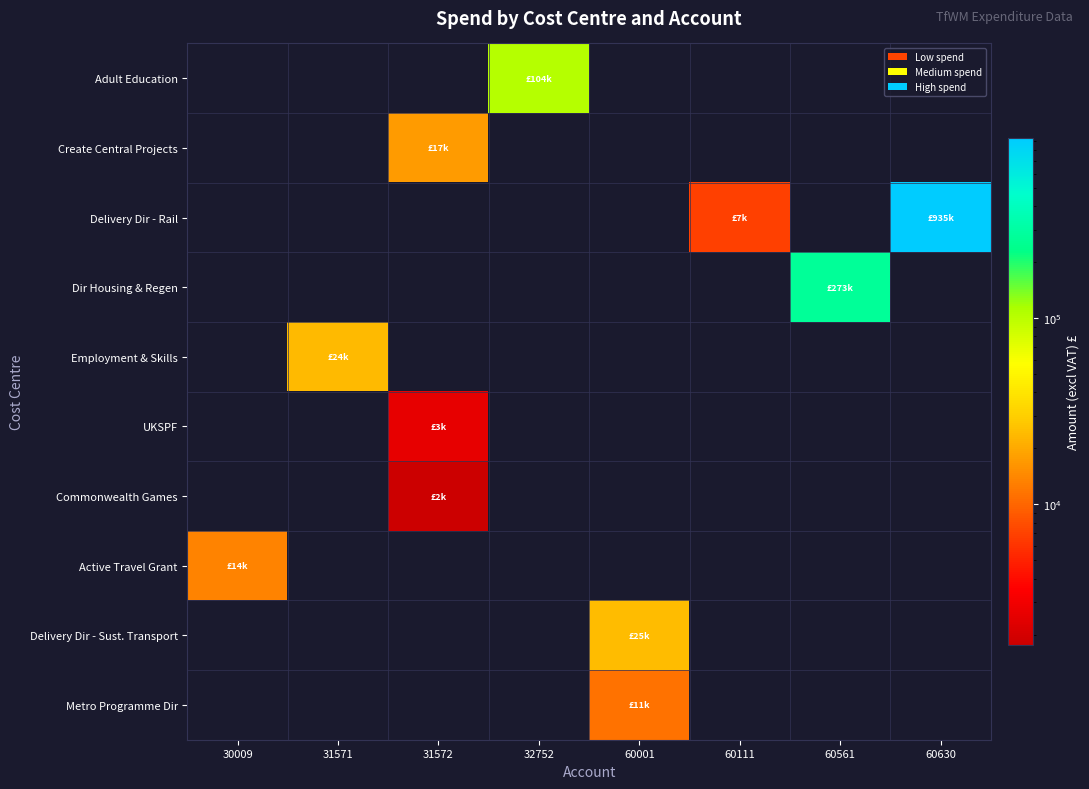

List the labels in order of Adult Education value, smallest first.

30009, 31571, 31572, 32752, 60001, 60111, 60561, 60630